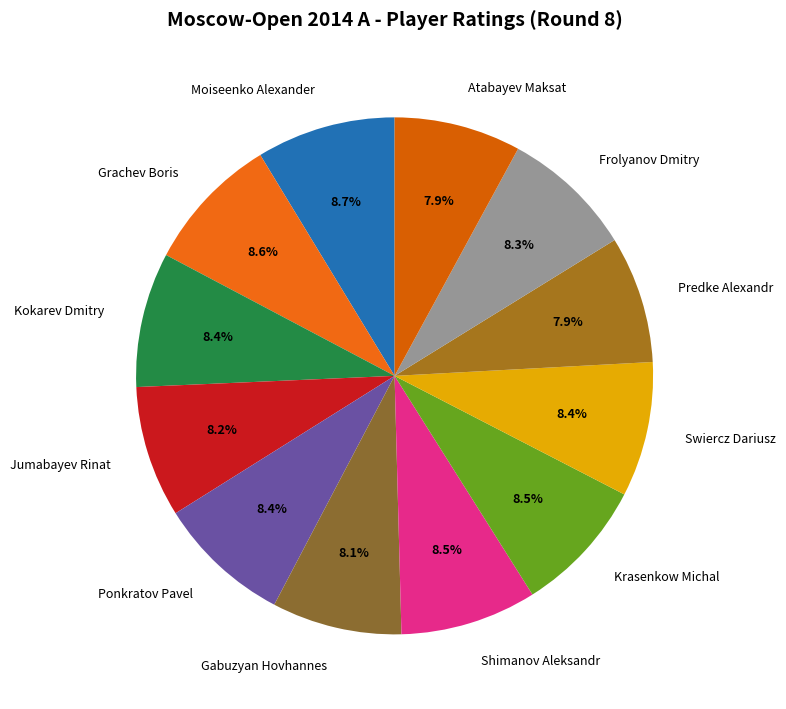

Does any single category account for the majority?

No